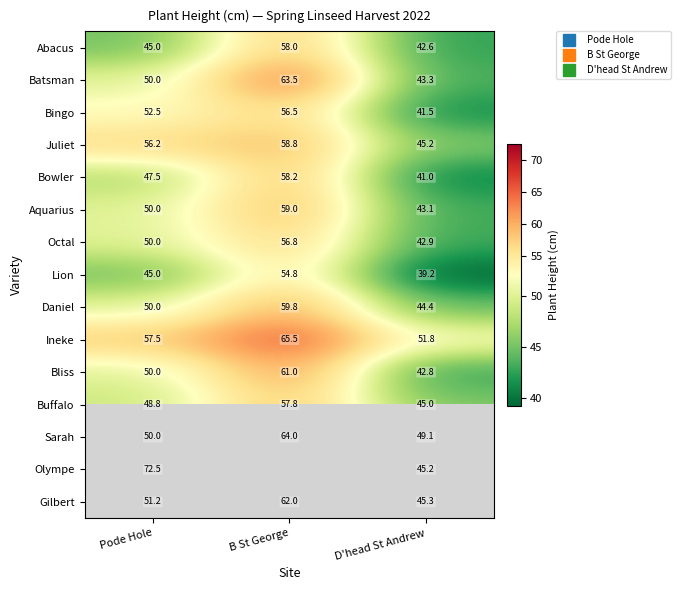

The value of Bowler at D'head St Andrew is 41.0. True or false?

True